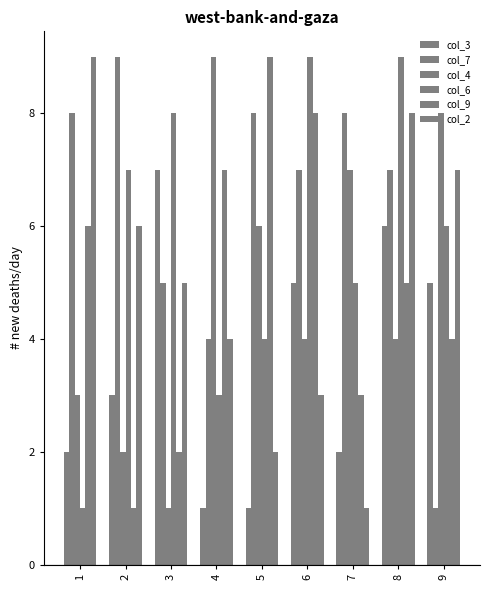

What value does the col_4 series have at 3?

1